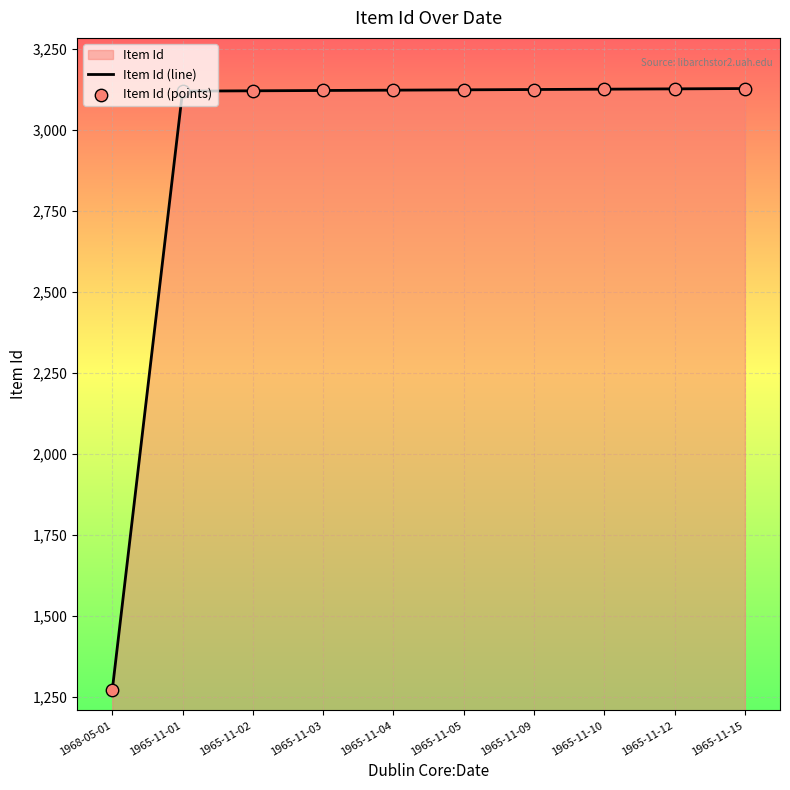

Which series has the largest total across all categories?

Item Id (line)